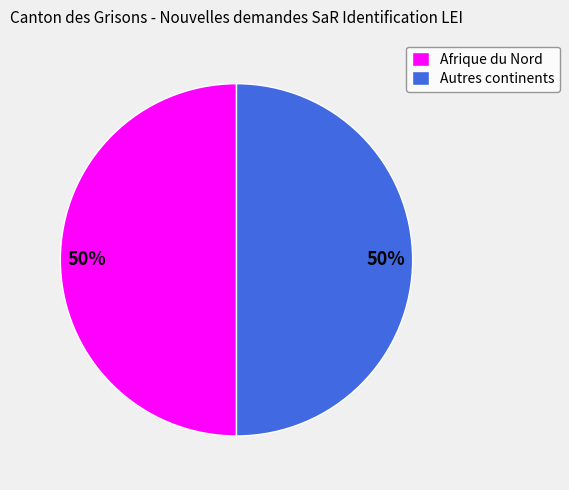

True or false: Autres continents accounts for 61% of the total.

False